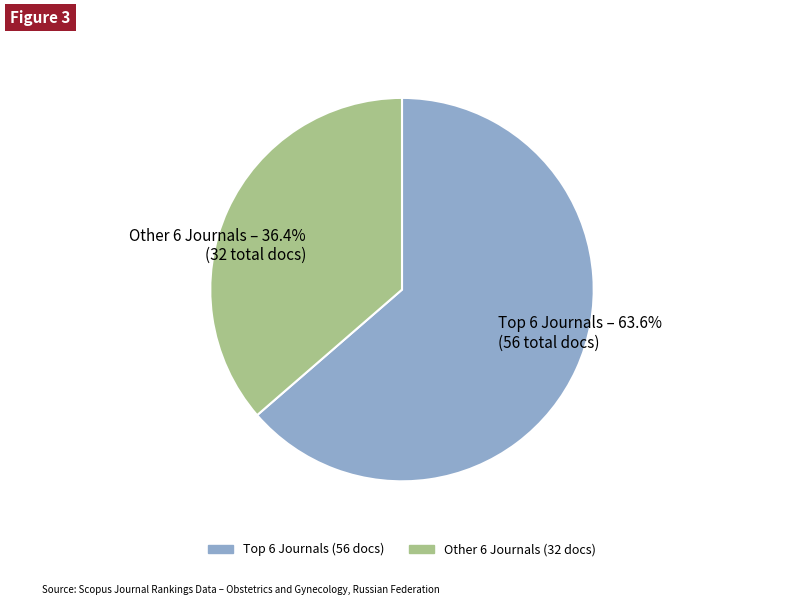

Rank the categories by value from highest to lowest.

Top 6 Journals – 63.6% (56 total docs), Other 6 Journals – 36.4% (32 total docs)